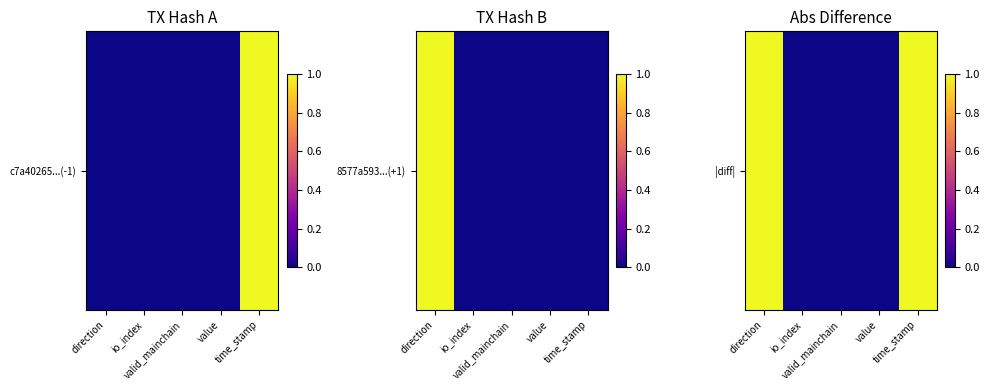

Which label corresponds to the largest value in the chart?

direction